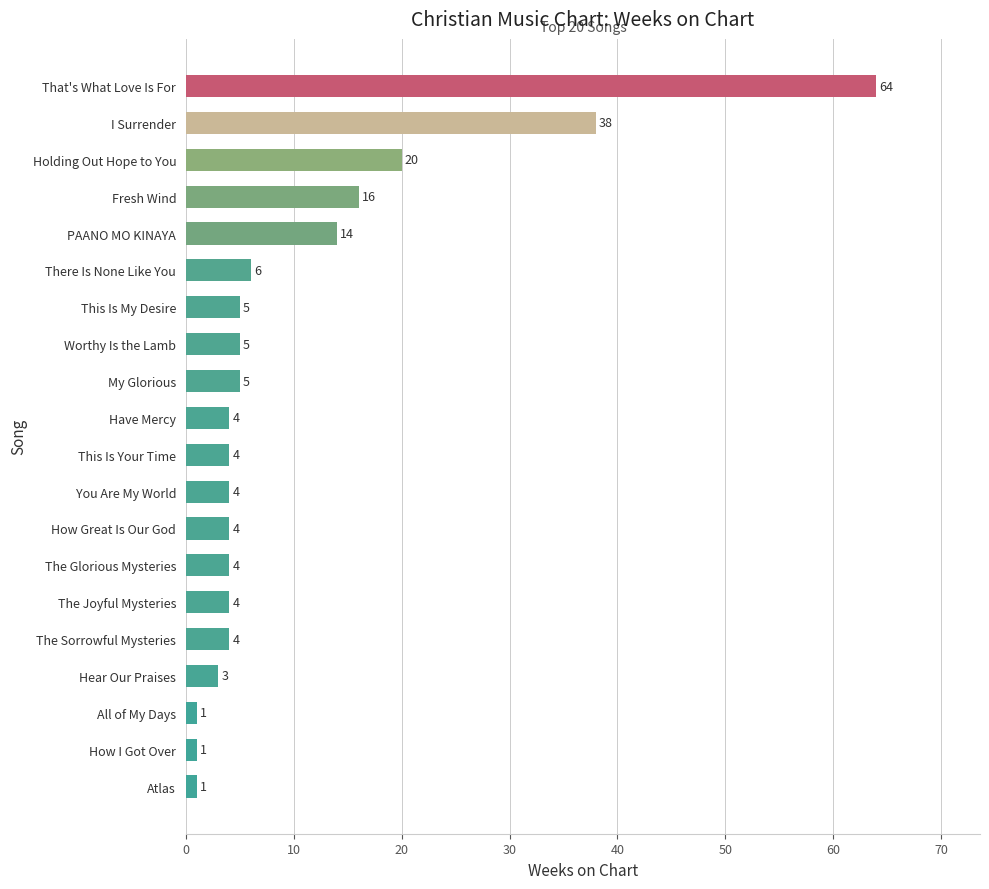

How many distinct data groups are displayed?

1